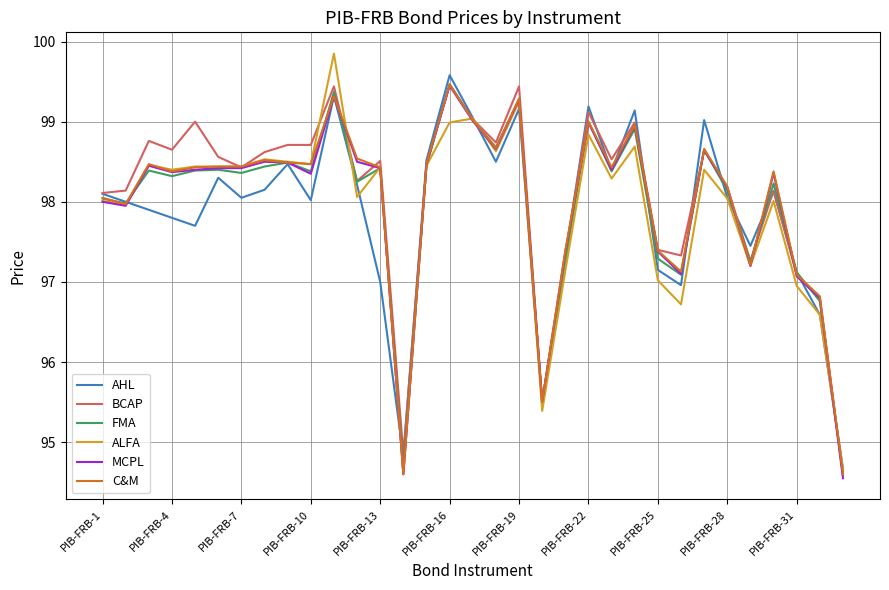

What is the sum of all FMA values?

3233.0